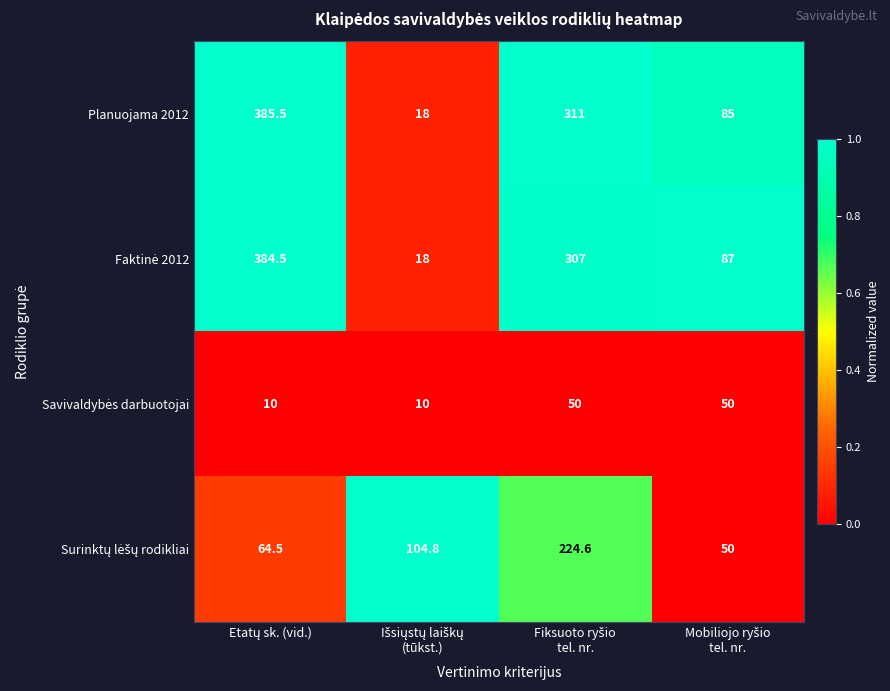

Which series has the largest total across all categories?

Planuojama 2012